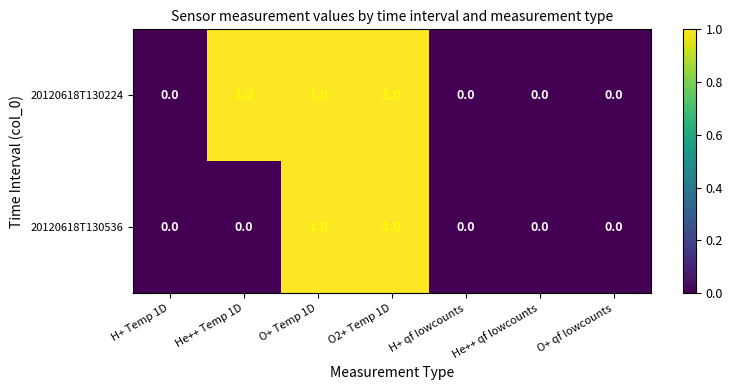

Count the 20120618T130536 values in the range 0 to 1.

7